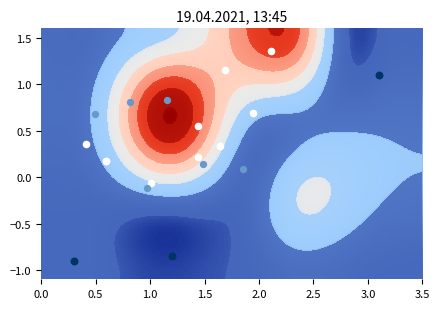

How many data points does each series have?

29